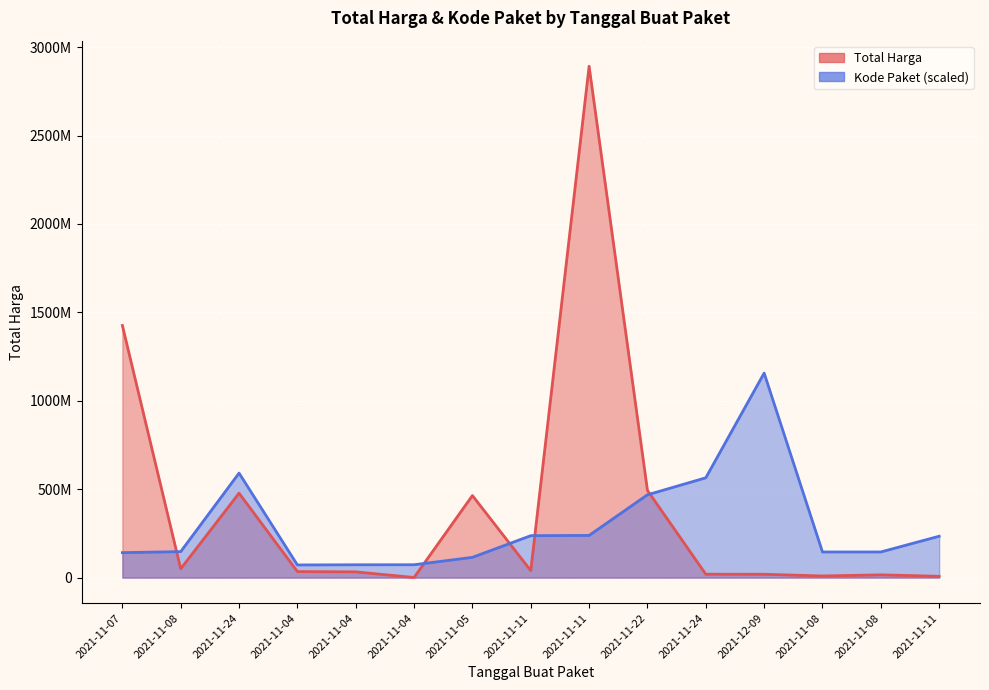

How many lines are shown in the chart?

2